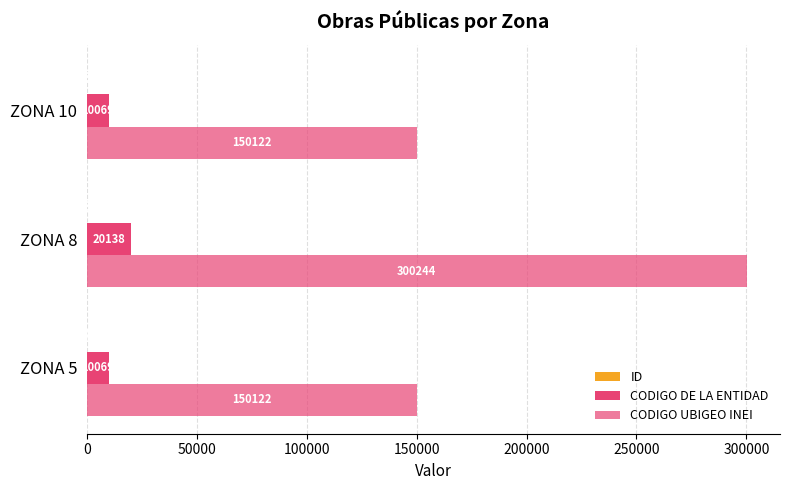

Rank the series by their maximum value, from lowest to highest.

ID, CODIGO DE LA ENTIDAD, CODIGO UBIGEO INEI